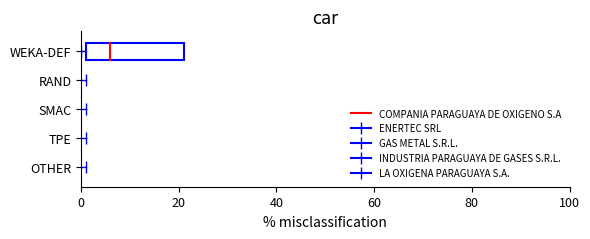

Approximately how many times larger is the value at 20 compared to 0?

1.1